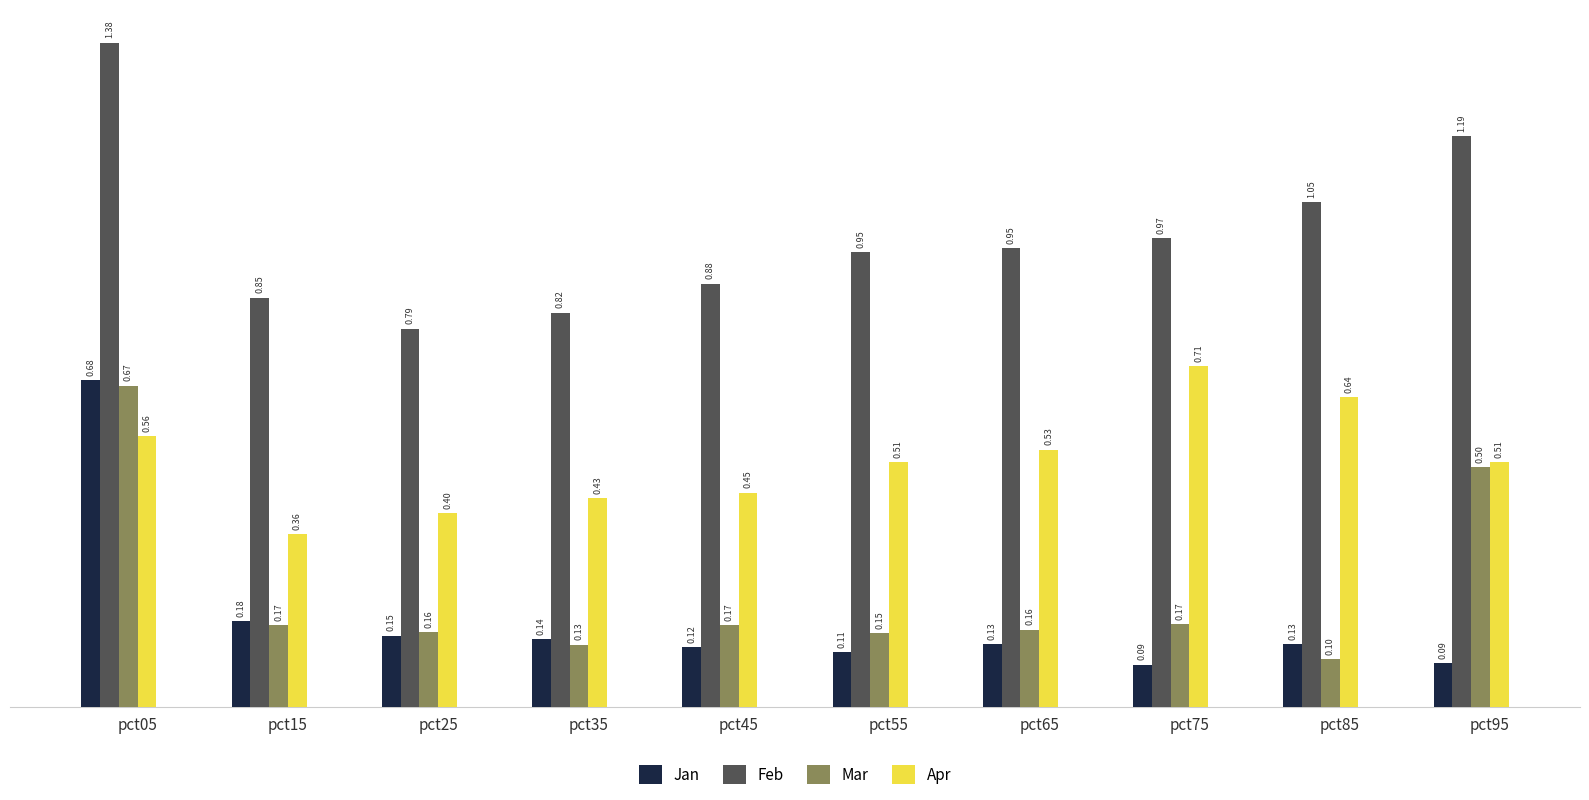

List the series in order of their peak value, lowest first.

Mar, Jan, Apr, Feb